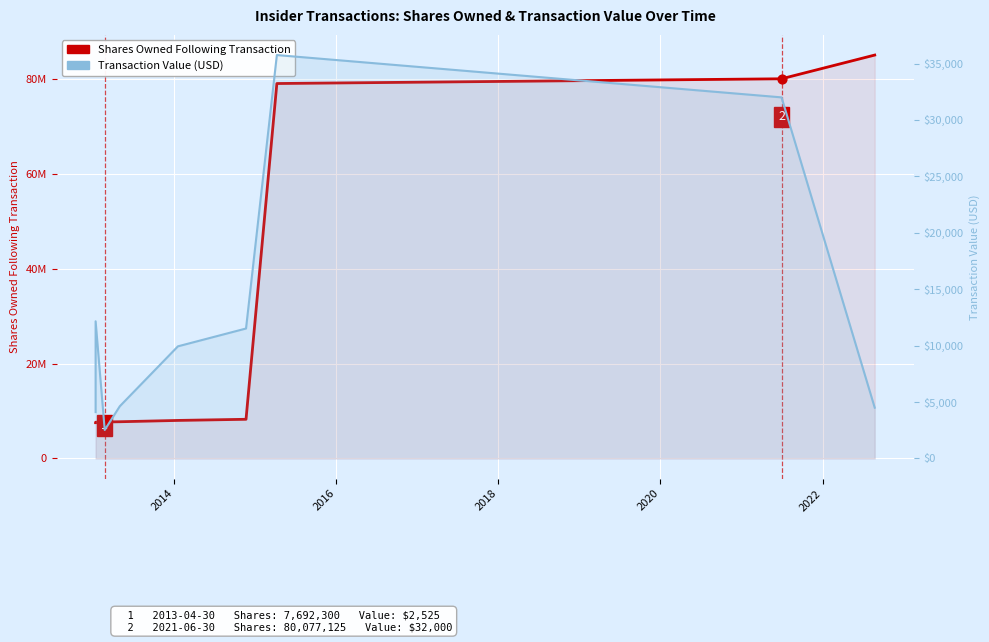

Which series has the largest total across all categories?

Shares Owned Following Transaction